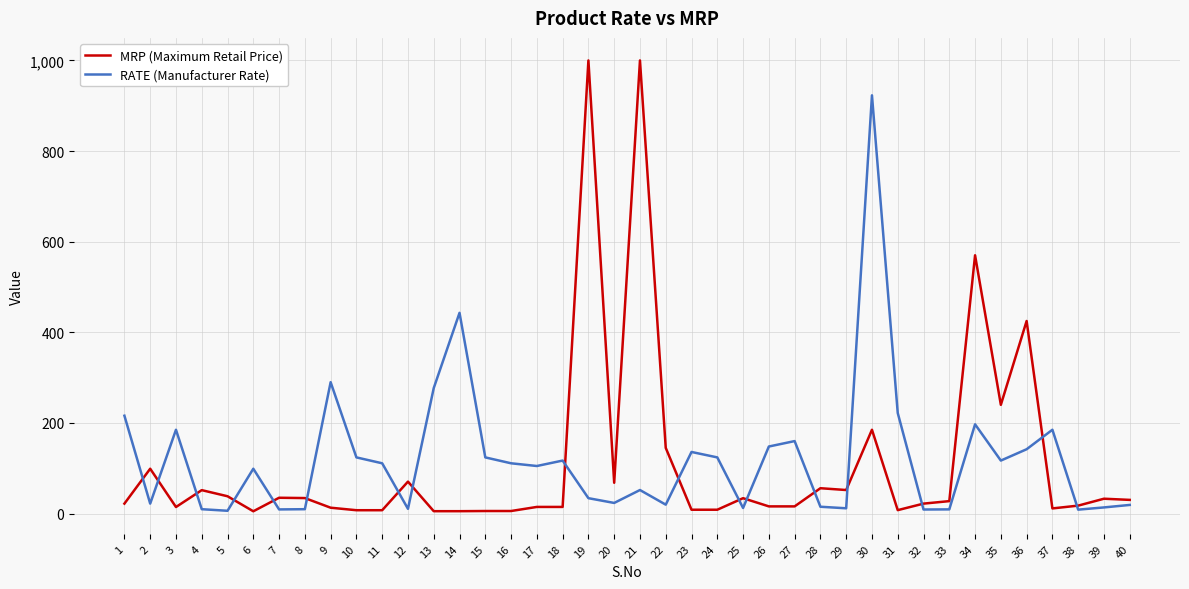

How many lines are shown in the chart?

2